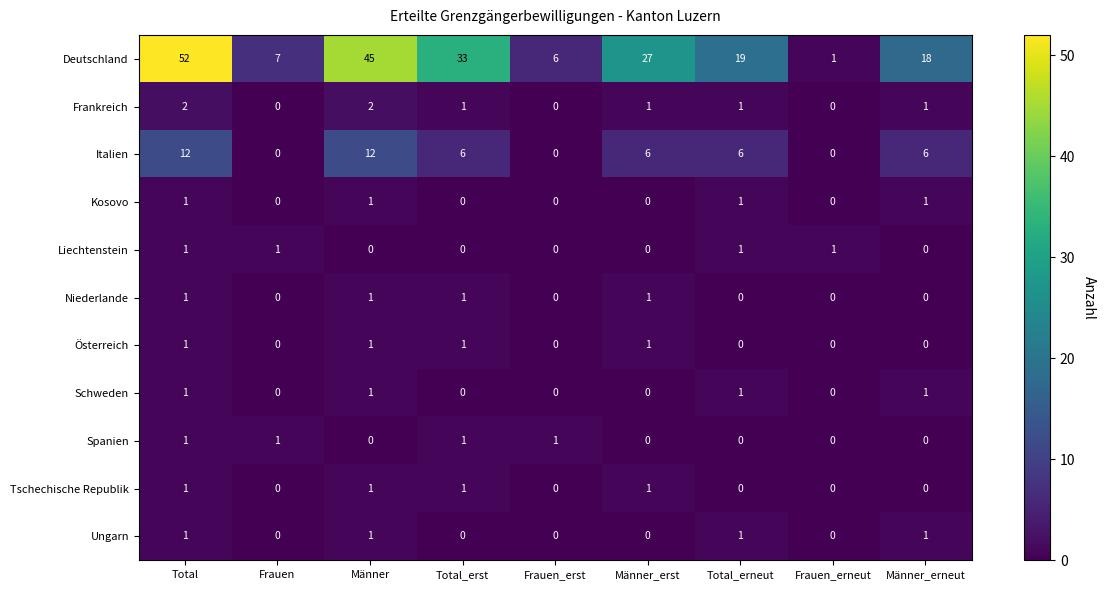

What is the sum of all Italien values?

48